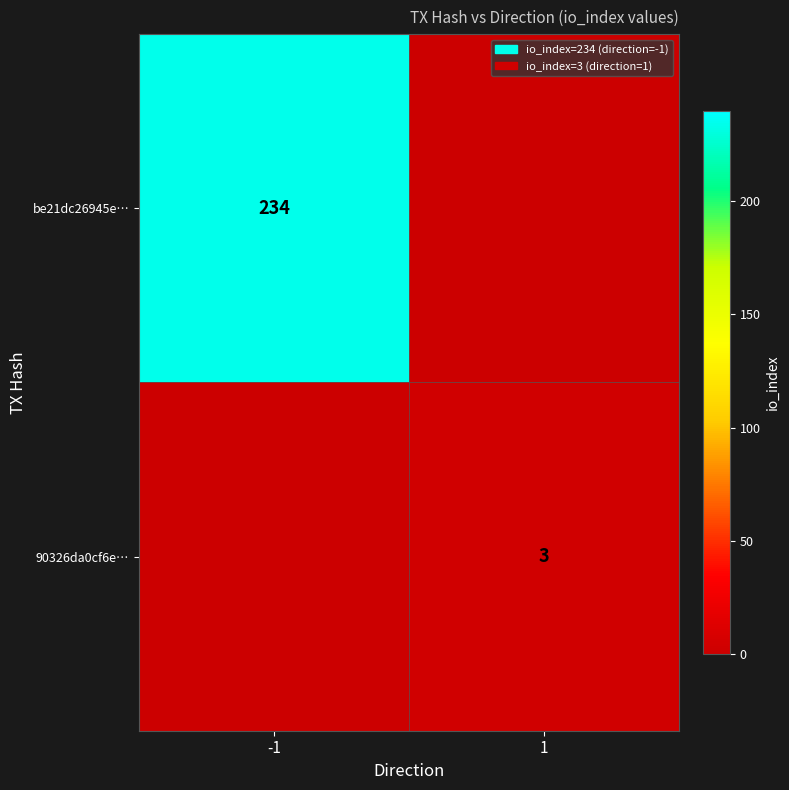

The value of be21dc26945e… at -1 is 57. True or false?

False